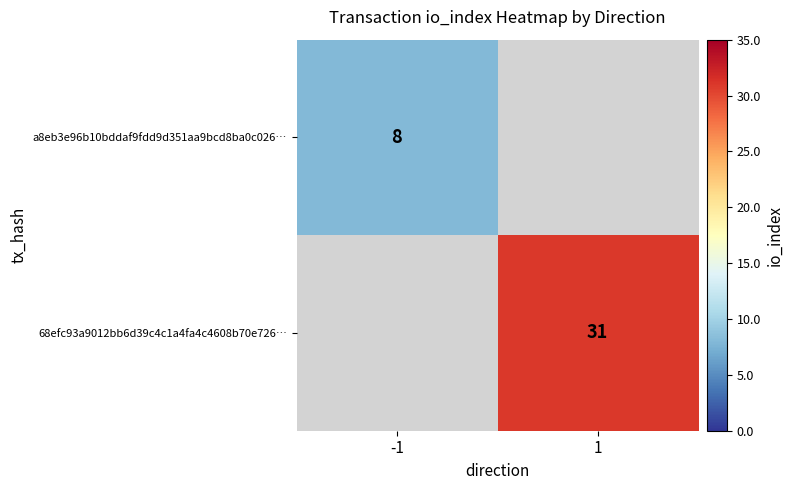

Is it true that 68efc93a9012bb6d39c4c1a4fa4c4608b70e726… equals 31 at 1?

True